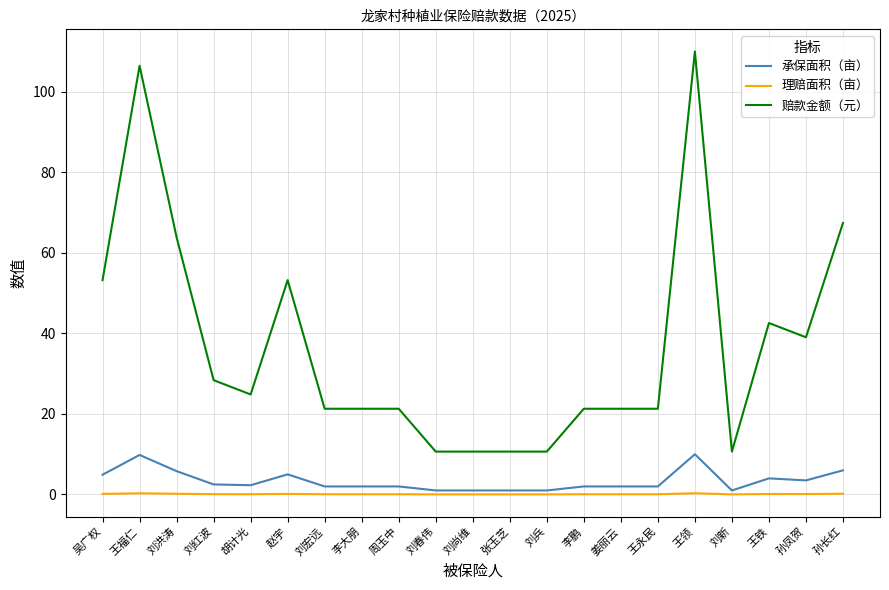

What are all the series names shown in the legend?

承保面积（亩）, 理赔面积（亩）, 赔款金额（元）